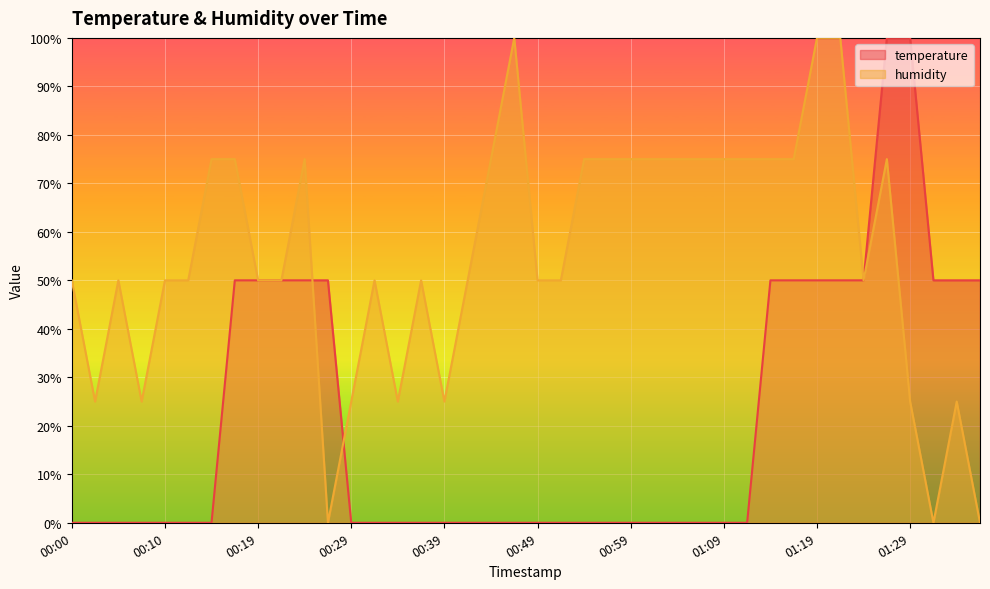

What position from the right is 00:10?

36